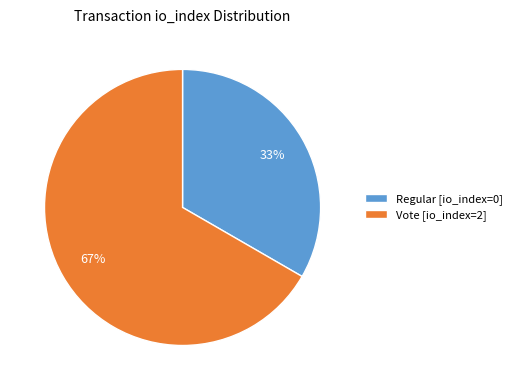

Which slice is the largest?

Vote [io_index=2]